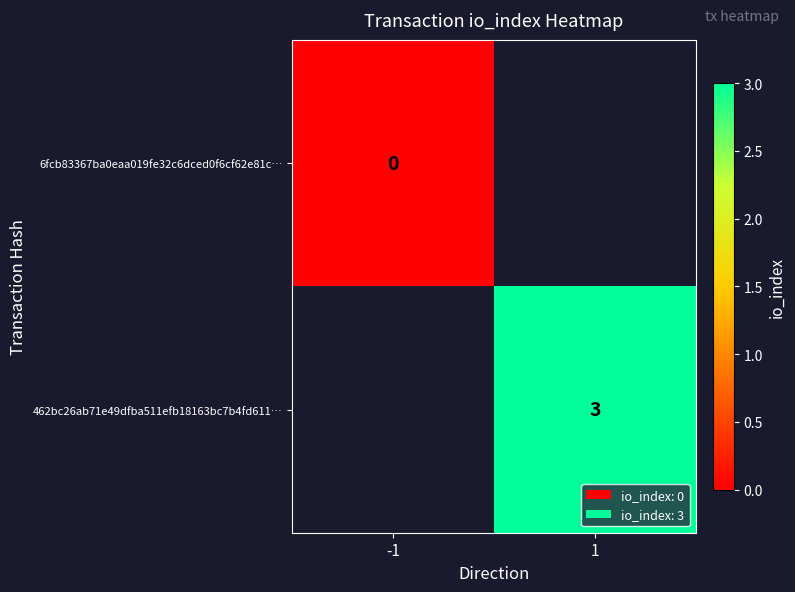

The 462bc26ab71e49dfba511efb18163bc7b4fd611… series shows 3 at 1. True or false?

True